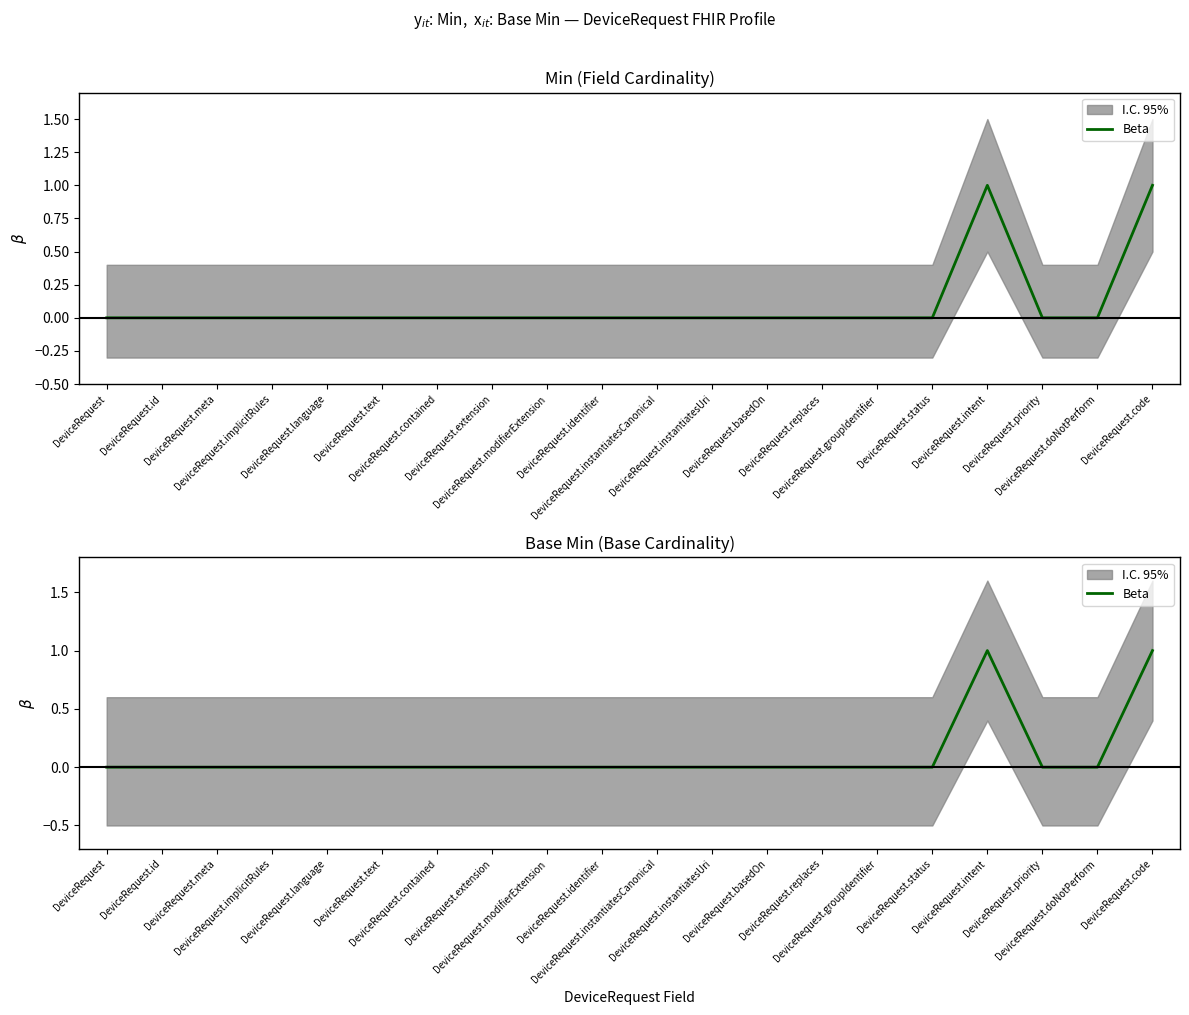

Reading left to right, transcribe all the data shown in this chart.

DeviceRequest=0	DeviceRequest.id=0	DeviceRequest.meta=0	DeviceRequest.implicitRules=0	DeviceRequest.language=0	DeviceRequest.text=0	DeviceRequest.contained=0	DeviceRequest.extension=0	DeviceRequest.modifierExtension=0	DeviceRequest.identifier=0	DeviceRequest.instantiatesCanonical=0	DeviceRequest.instantiatesUri=0	DeviceRequest.basedOn=0	DeviceRequest.replaces=0	DeviceRequest.groupIdentifier=0	DeviceRequest.status=0	DeviceRequest.intent=1	DeviceRequest.priority=0	DeviceRequest.doNotPerform=0	DeviceRequest.code=1